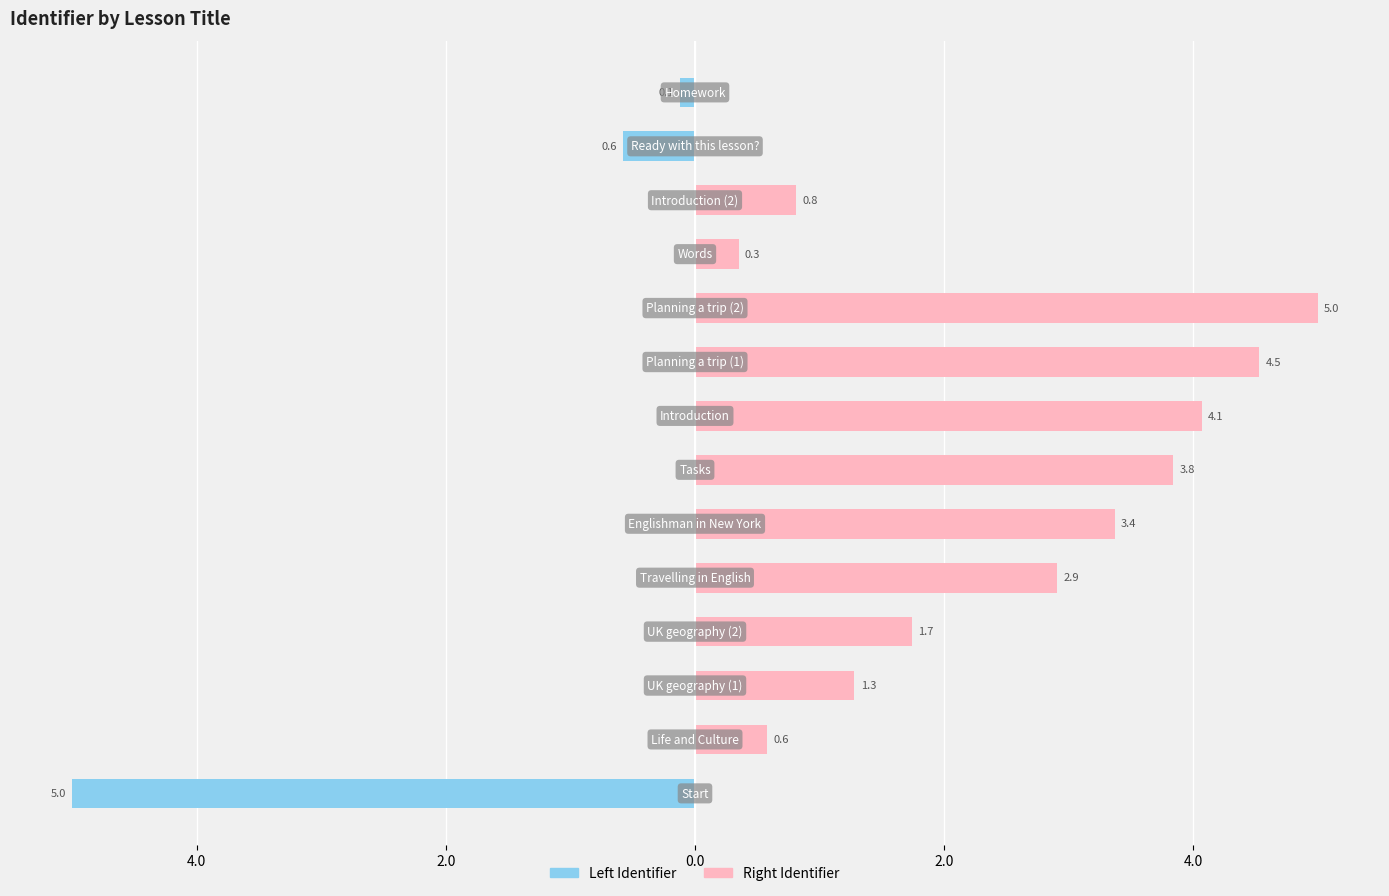

The Right Identifier series shows 2.1 at 2.0. True or false?

False